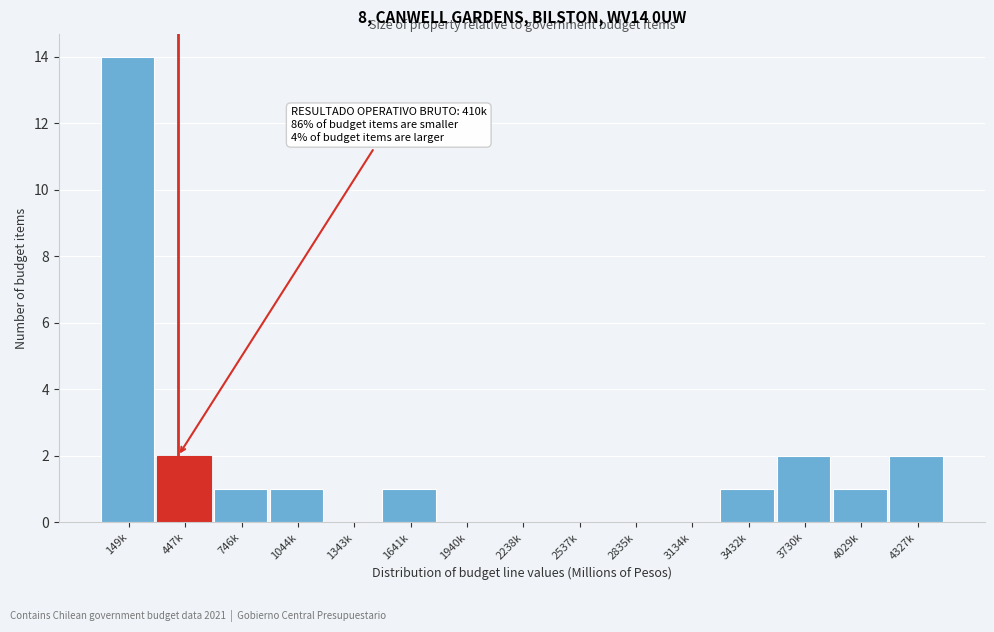

Reading left to right, list all the values displayed in this chart.

149k=14	447k=2	746k=1	1044k=1	1343k=0	1641k=1	1940k=0	2238k=0	2537k=0	2835k=0	3134k=0	3432k=1	3730k=2	4029k=1	4327k=2